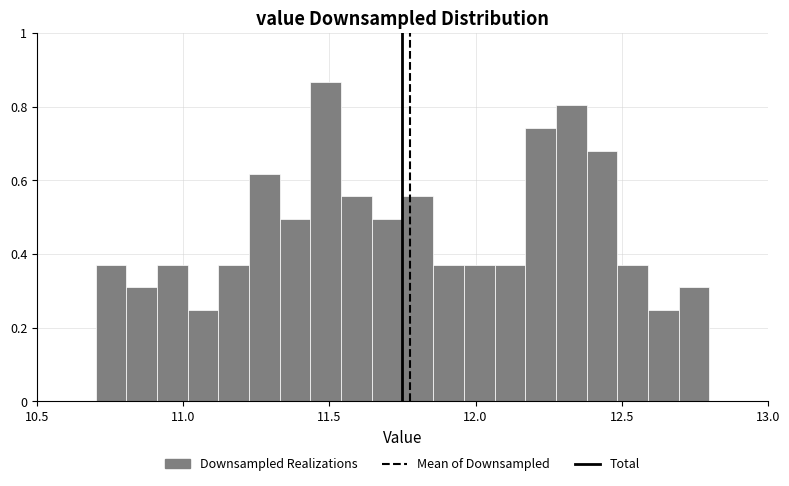

Read against the x-axis, roughly where is the centre of the tallest bar?

11.50